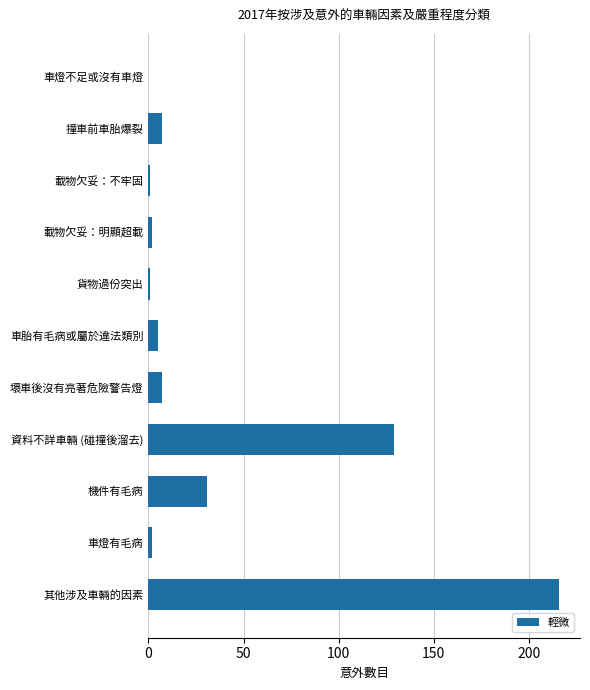

What is the sum of the values at 撞車前車胎爆裂 and 機件有毛病?

38